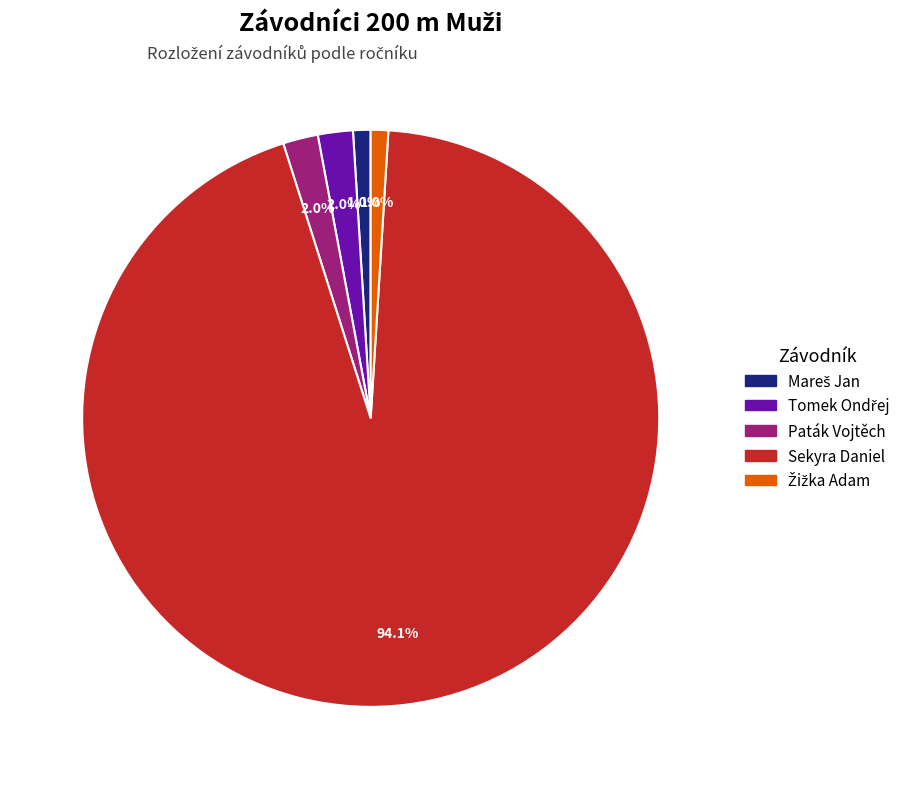

Which slice is the largest?

Sekyra Daniel